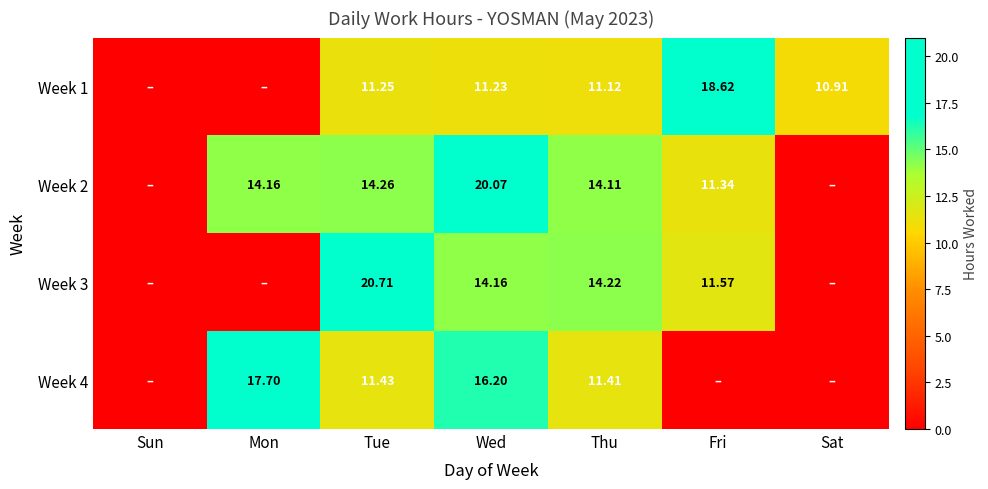

How many categories are shown in the chart?

7